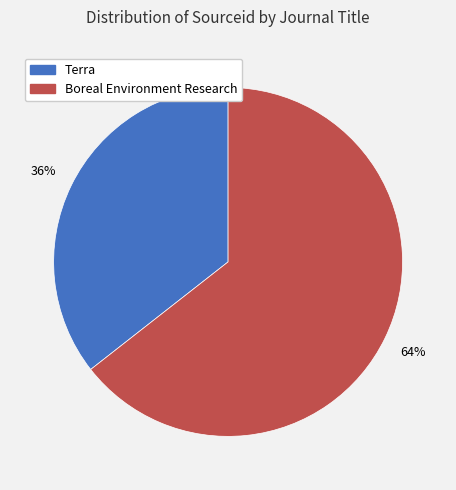

Count the number of slices in the pie.

2